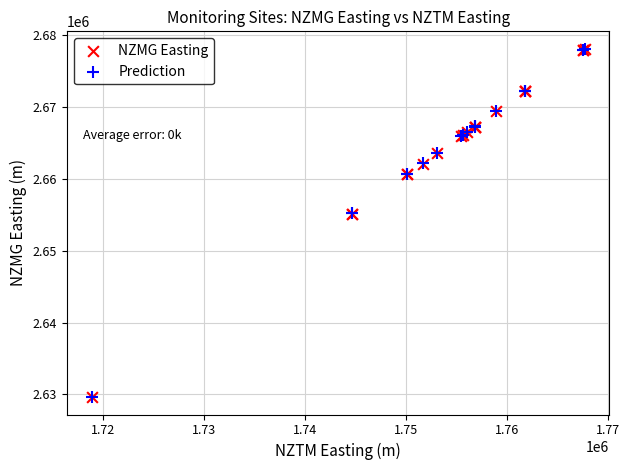

What are all the series names shown in the legend?

NZMG Easting, Prediction